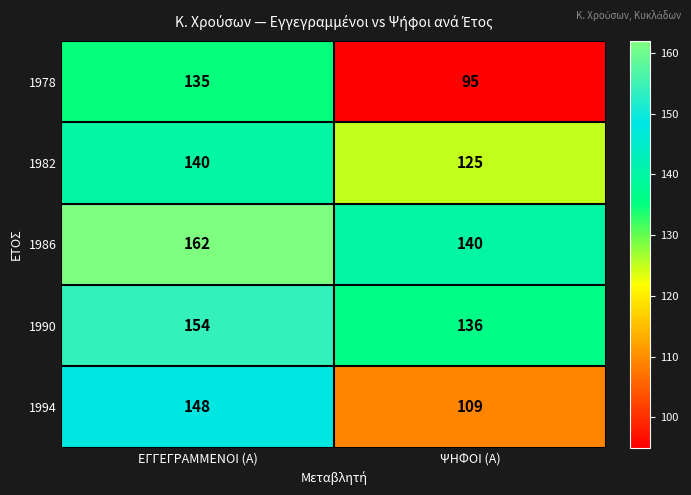

The value of 1994 at ΕΓΓΕΓΡΑΜΜΕΝΟΙ (Α) is 231. True or false?

False